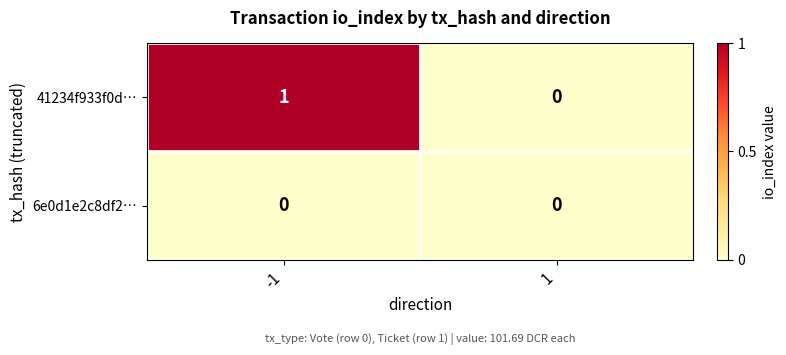

Count the number of data series in this chart.

2